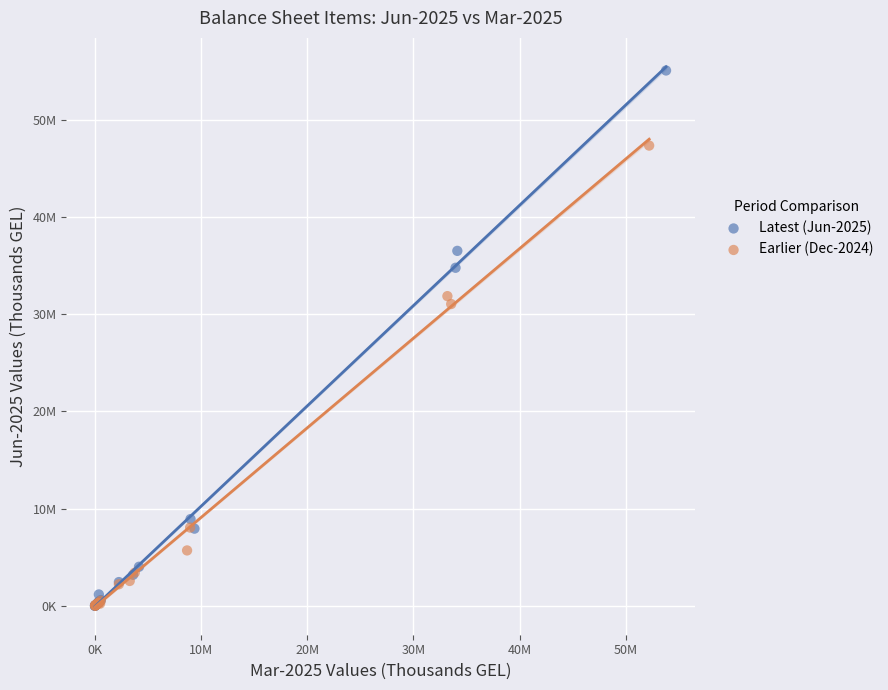

What are all the series names shown in the legend?

Latest (Jun-2025), Earlier (Dec-2024)